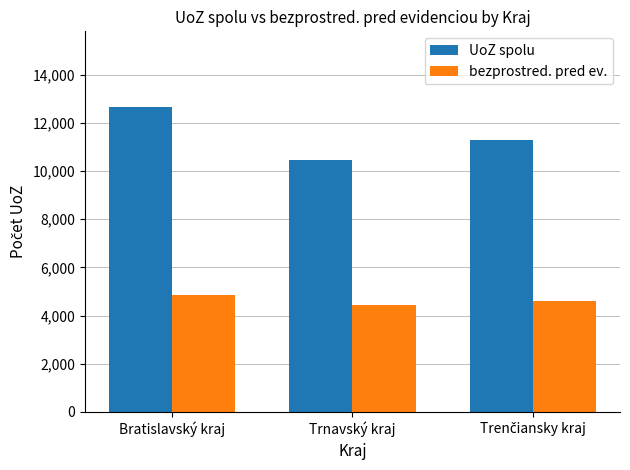

Read the UoZ spolu value at Bratislavský kraj.

12633